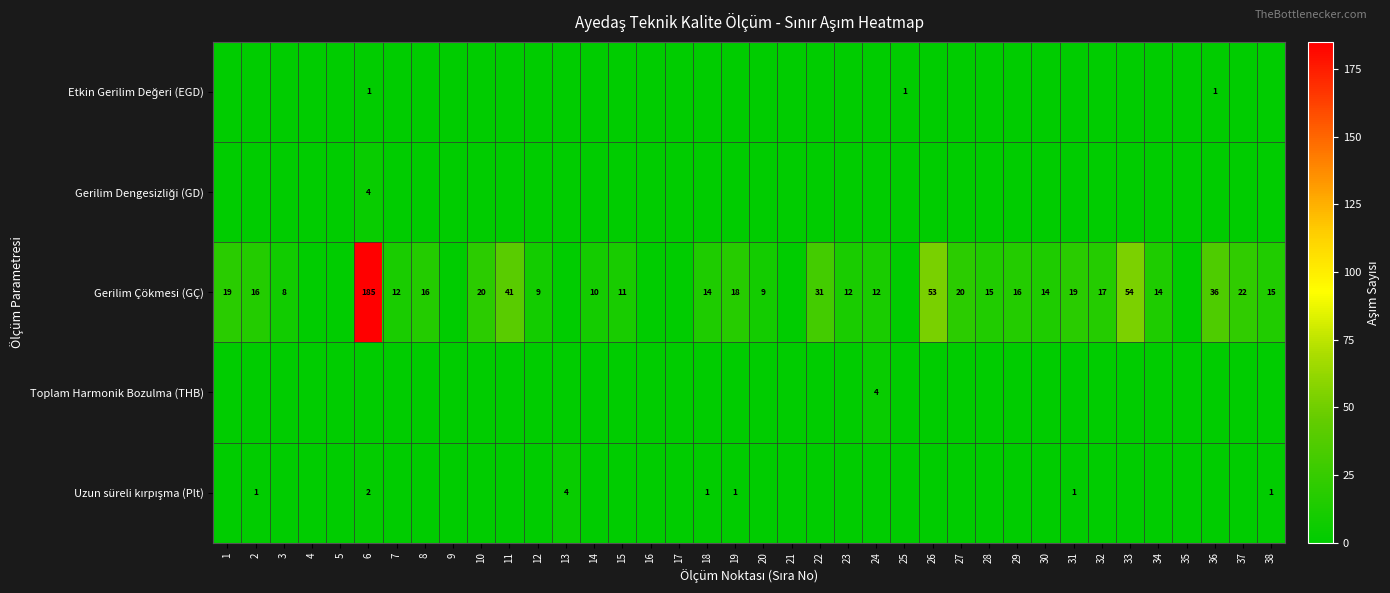

Is it true that Gerilim Çökmesi (GÇ) equals 22 at 37?

True